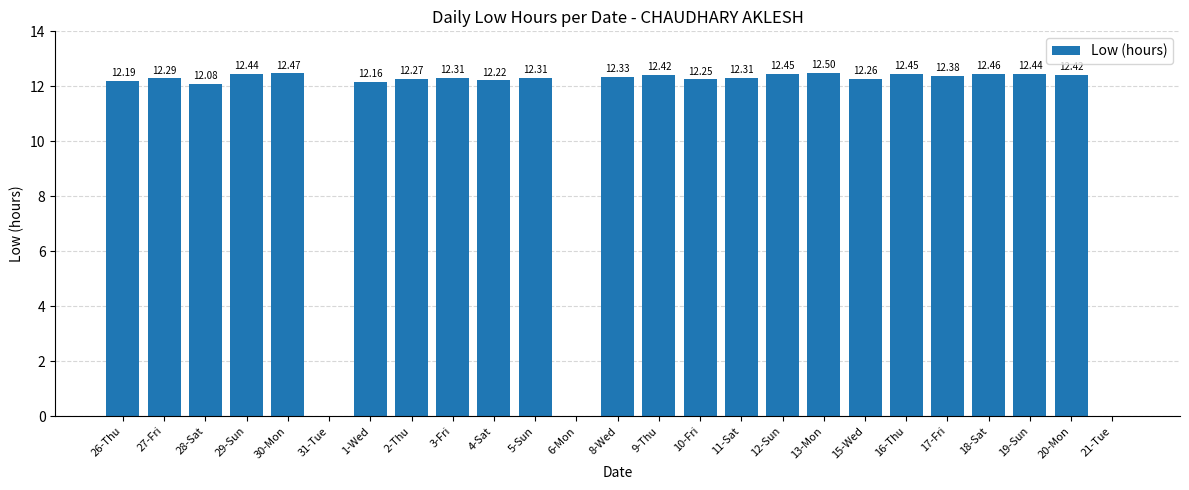

Between 19-Sun and 6-Mon, which is larger?

19-Sun